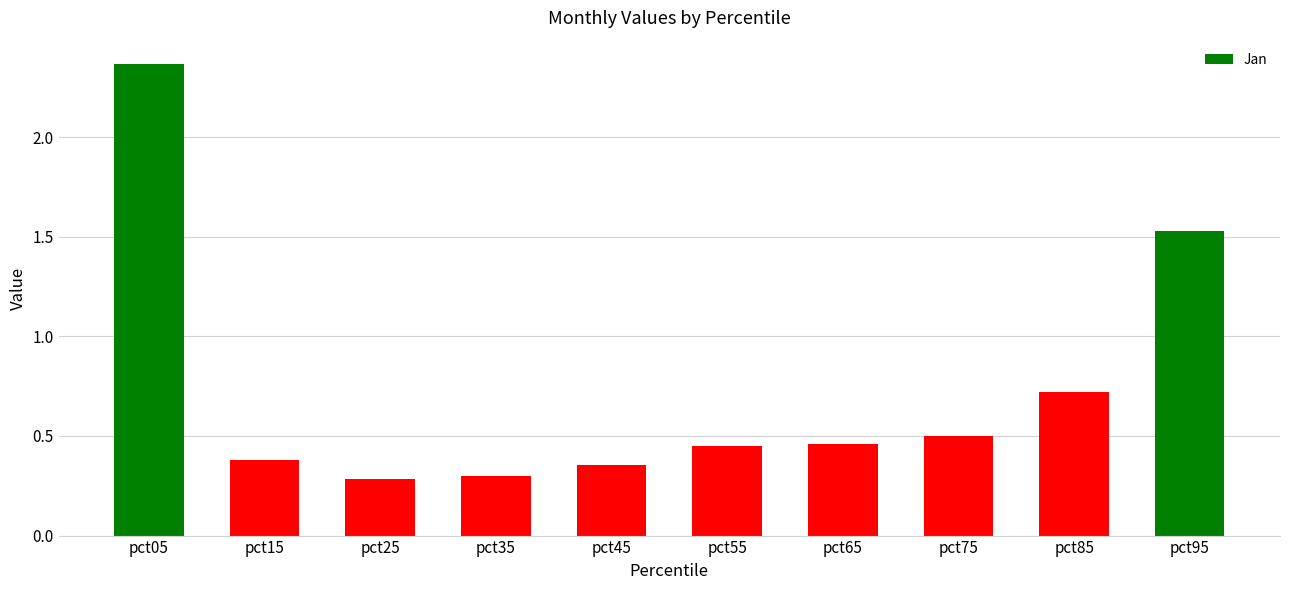

What is the sum of the values at pct85 and pct55?

1.2